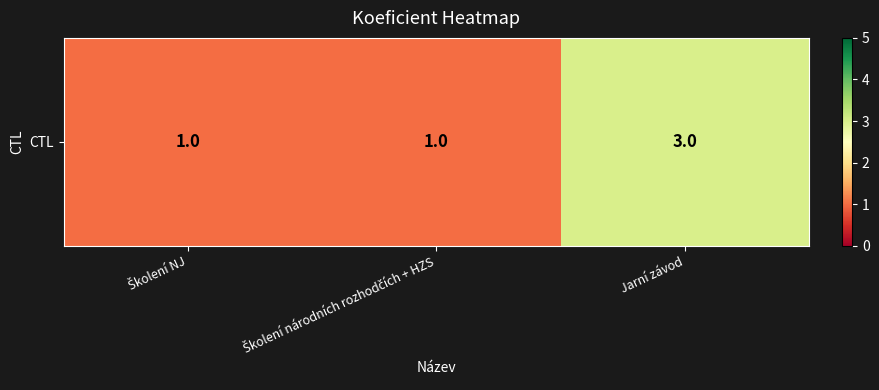

What is the average value?

2